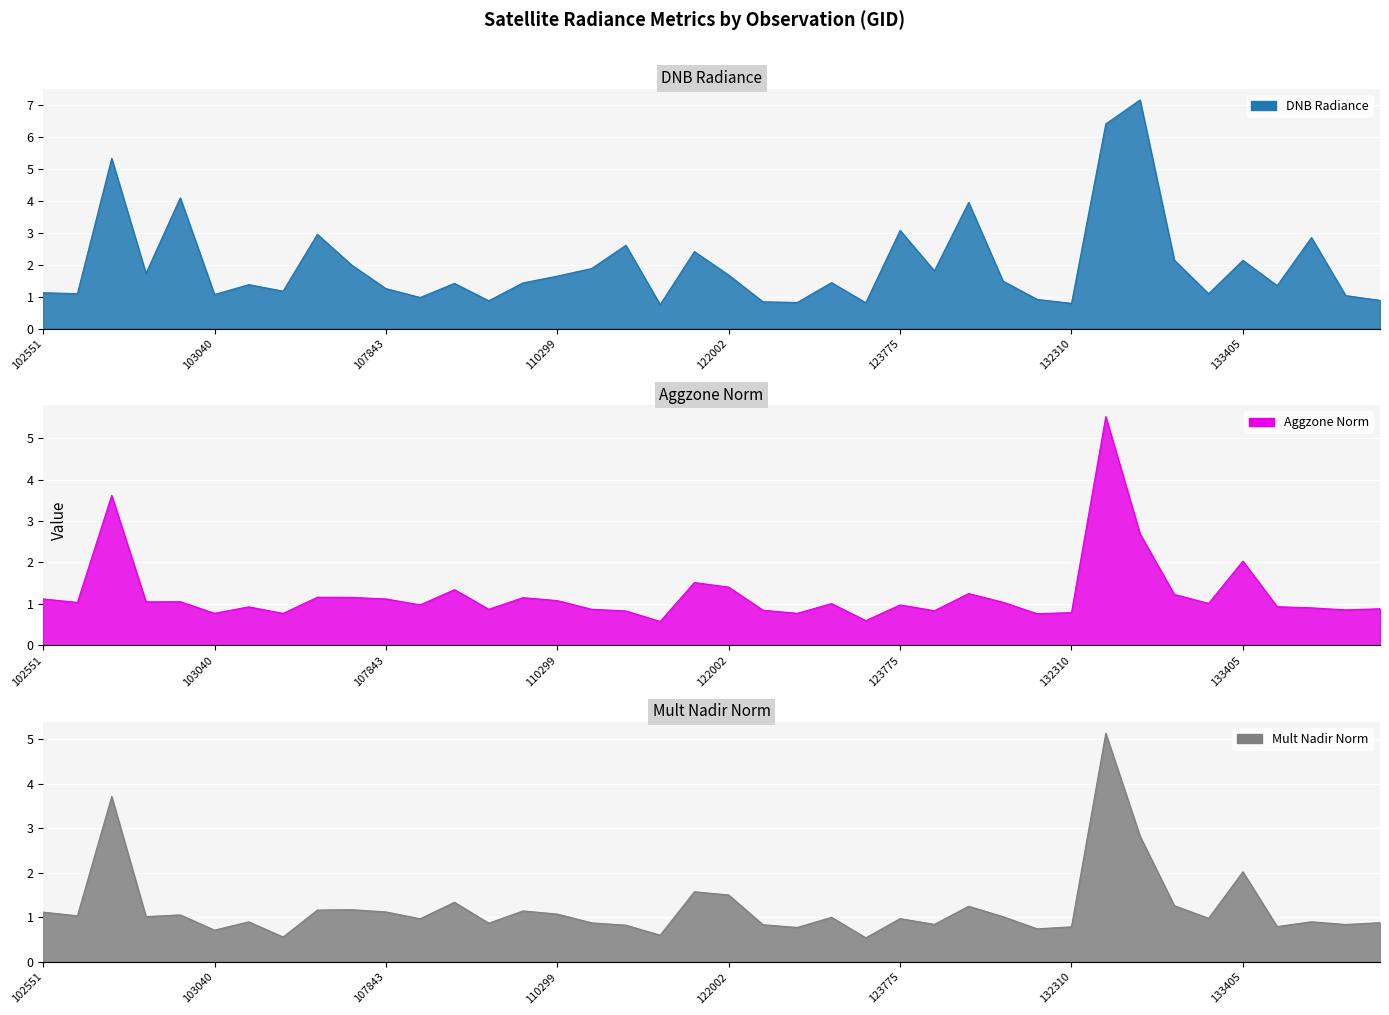

The value of rade9_mult_nadir_norm at 104119 is 1.0. True or false?

False